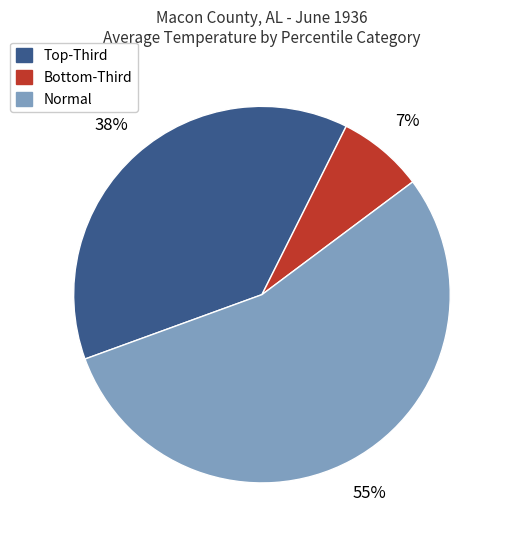

Does any single category account for the majority?

Yes